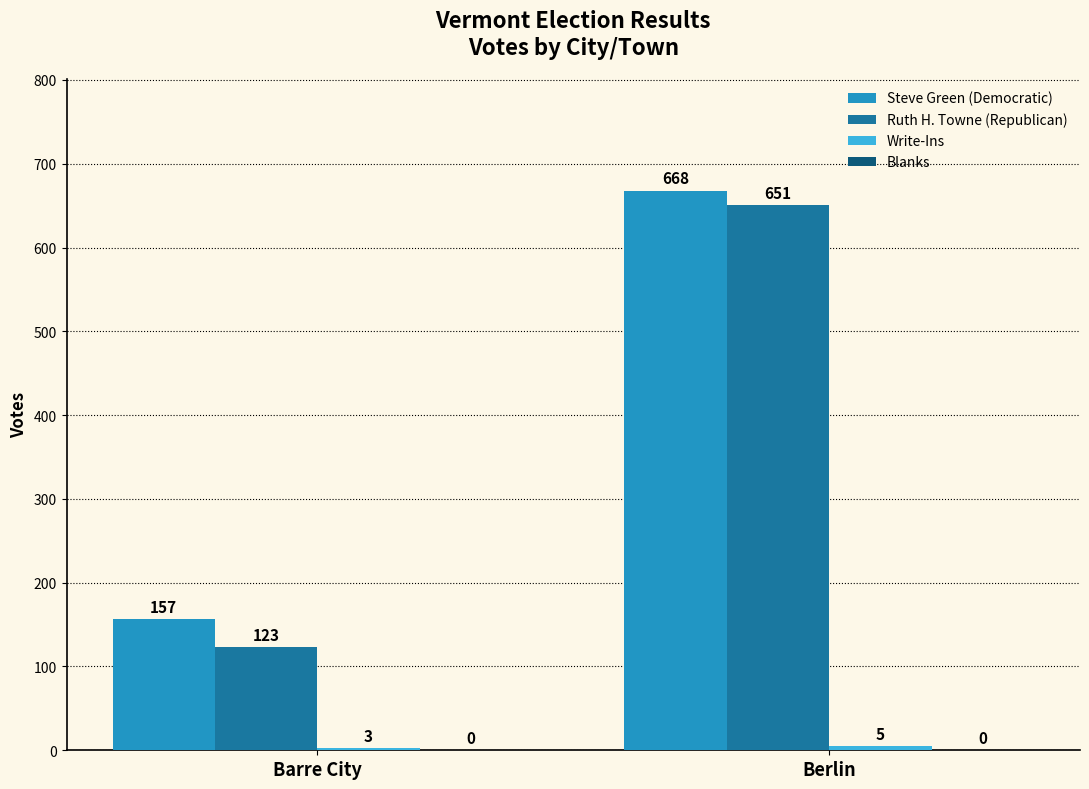

True or false: Ruth H. Towne (Republican) has a value of 123 at Barre City.

True